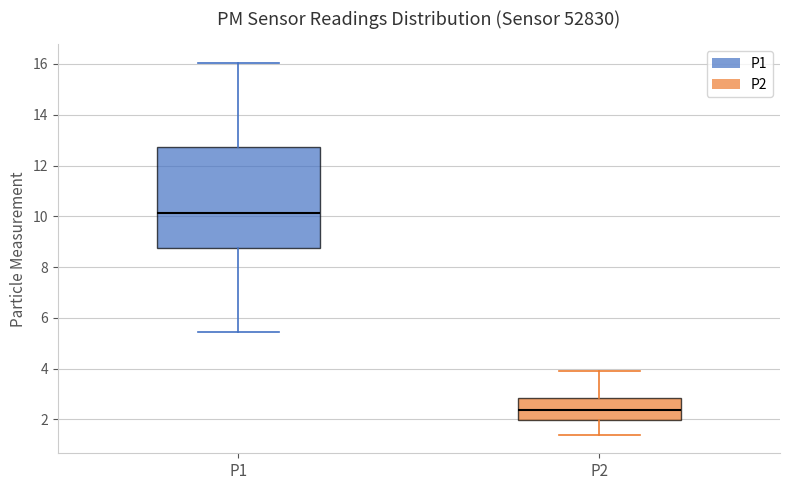

Which box has the lowest median line?

P2